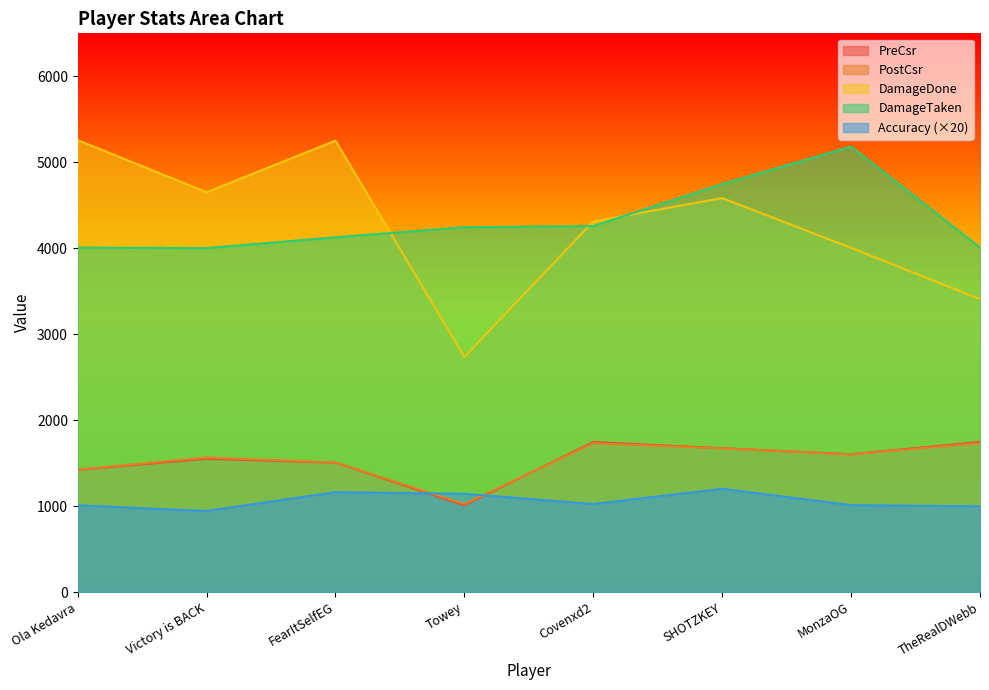

True or false: DamageTaken and Accuracy intersect in this chart.

False